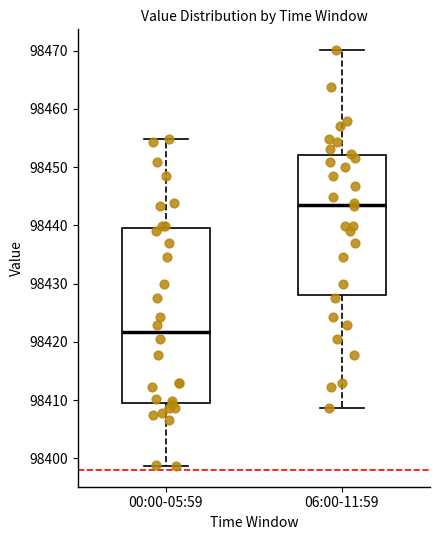

Where does the upper whisker of the box for 00:00-05:59 end on the y-axis? The values are not printed on the chart, so give them approximately, as read against the axis.

98455